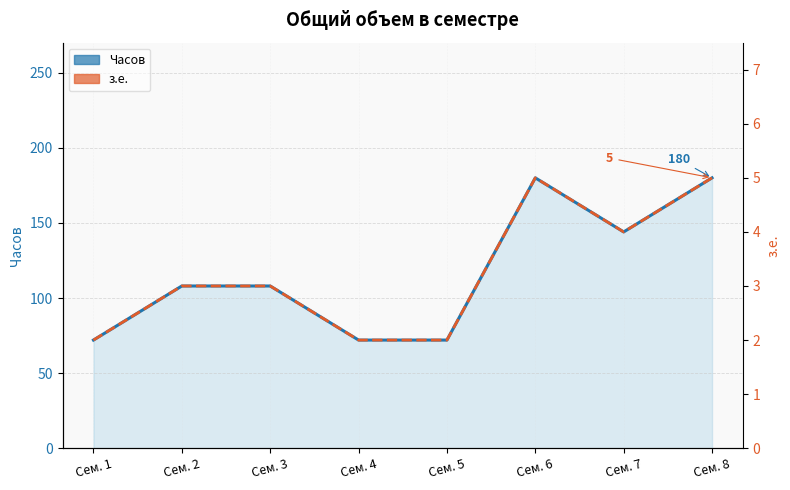

True or false: з.е. and Часов intersect in this chart.

False